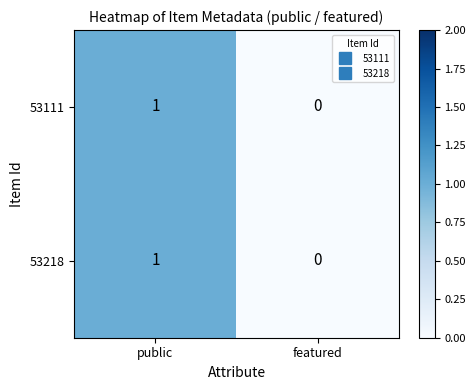

The value of 53218 at public is 0. True or false?

False